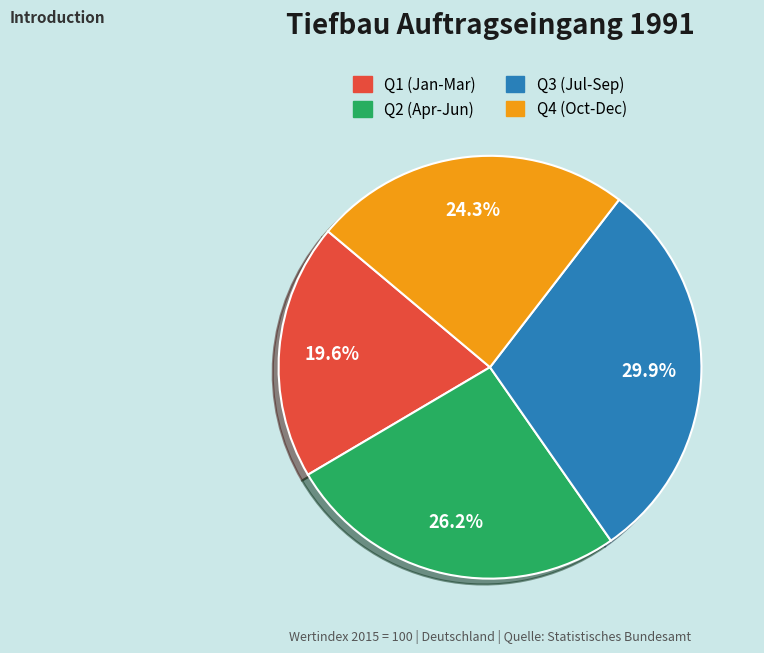

Does any single category account for the majority?

No